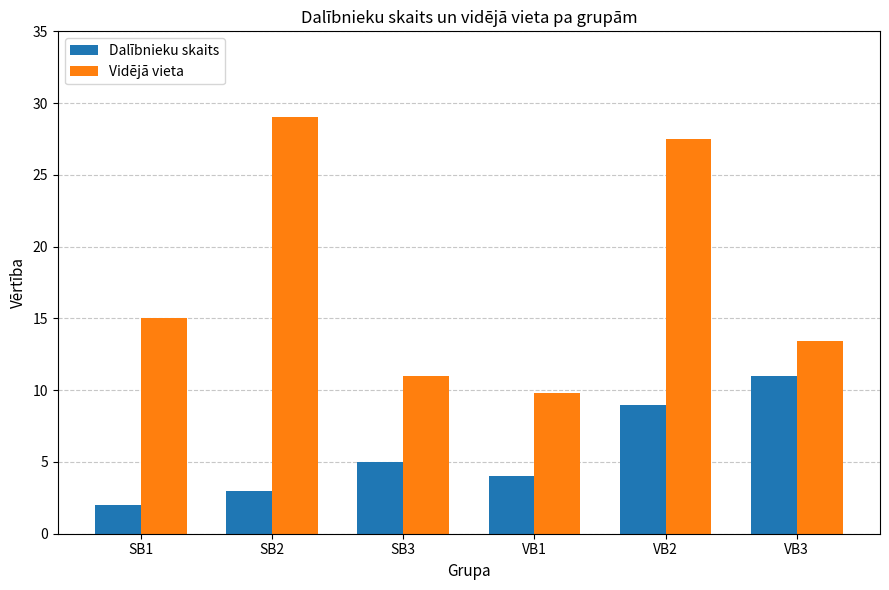

What is the difference between the highest and lowest values at SB3?

6.0